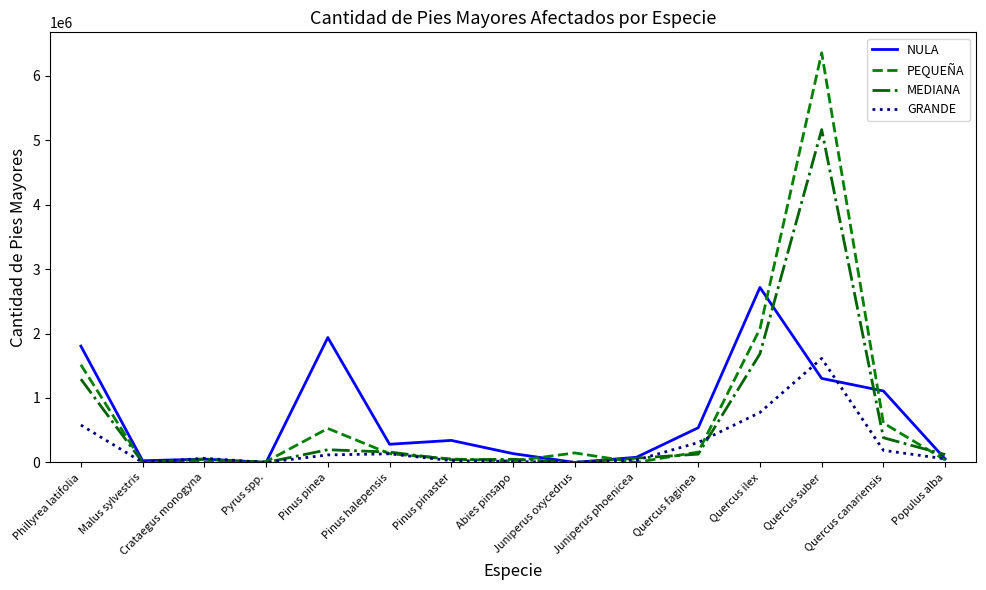

What is the sum of all GRANDE values?

3912973.4